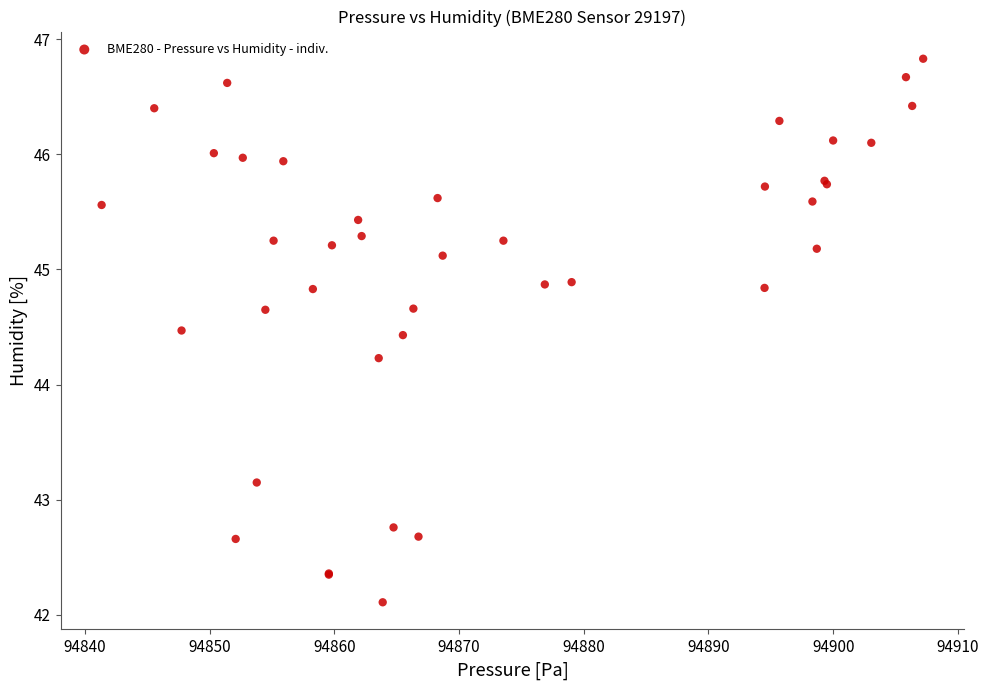

What Y value in the scatter plot is closest to 44?

44.2